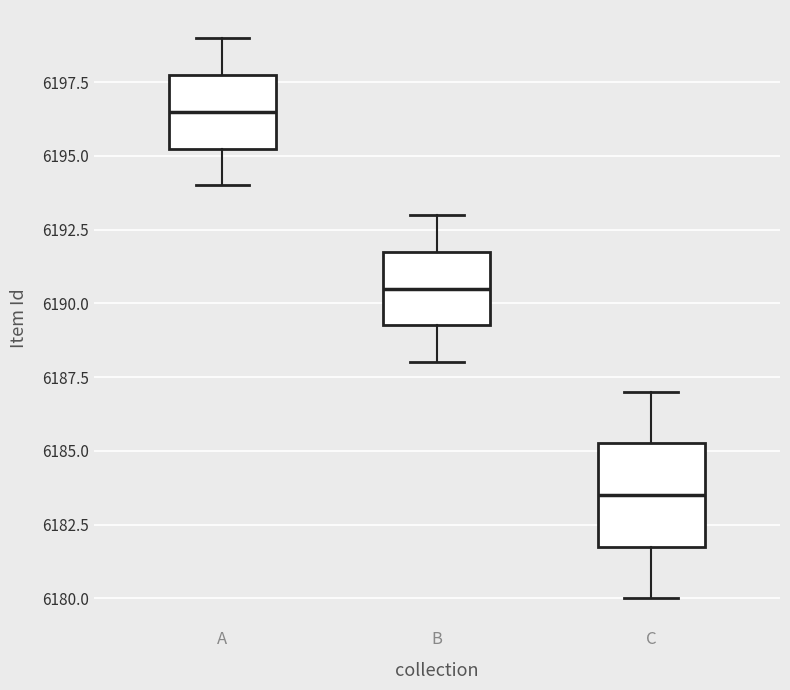

Reading left to right, read every box against the y-axis: the position of its median line, the range the box covers, and the ends of its whiskers. The values are not printed on the chart, so give them approximately, as read against the axis.

A: median 6196.5, box 6195.5 to 6198.0, whiskers 6194.0 to 6199.0
B: median 6190.5, box 6189.5 to 6192.0, whiskers 6188.0 to 6193.0
C: median 6183.5, box 6182.0 to 6185.5, whiskers 6180.0 to 6187.0